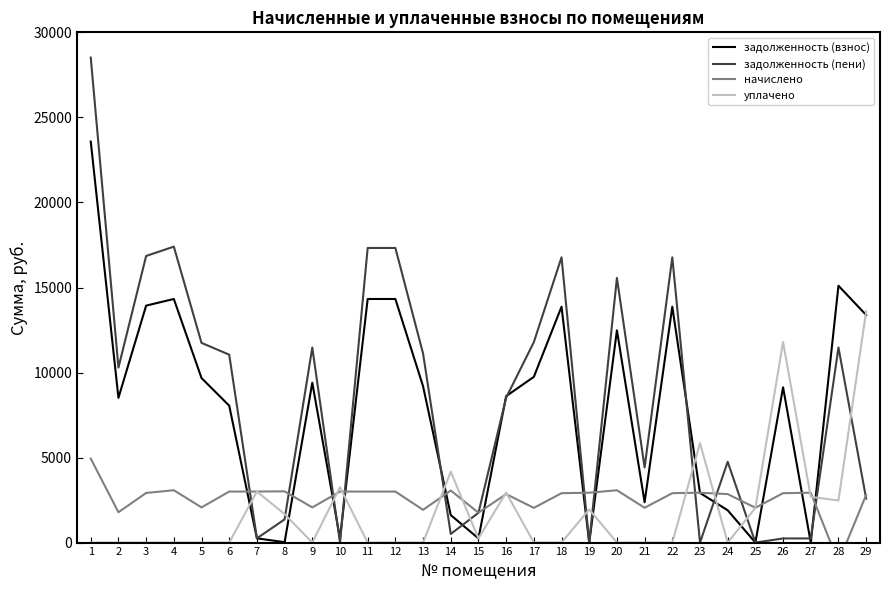

Where do задолженность (пени) and начислено first cross each other?

6 and 7